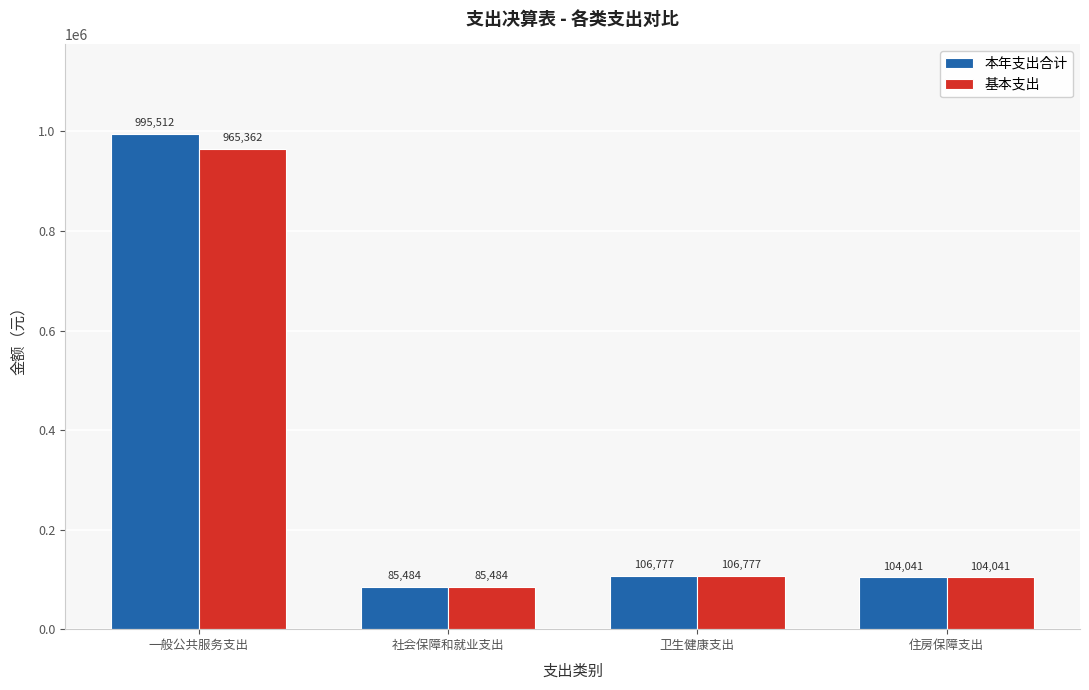

At which category is the sum across all series the highest?

一般公共服务支出